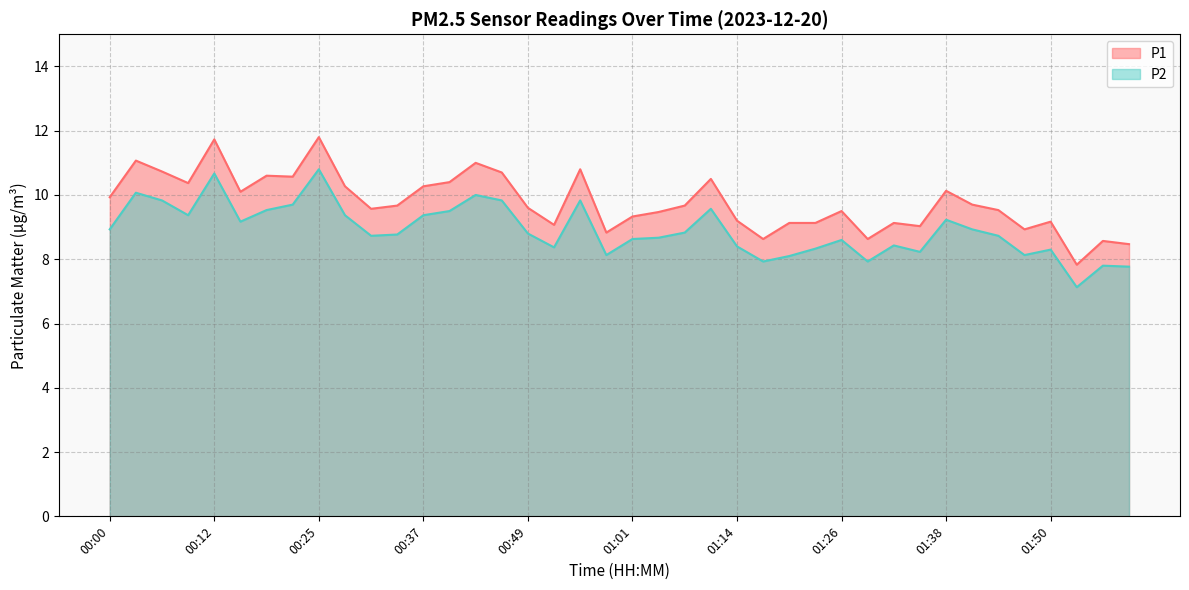

How many data points in P1 are less than 9?

7